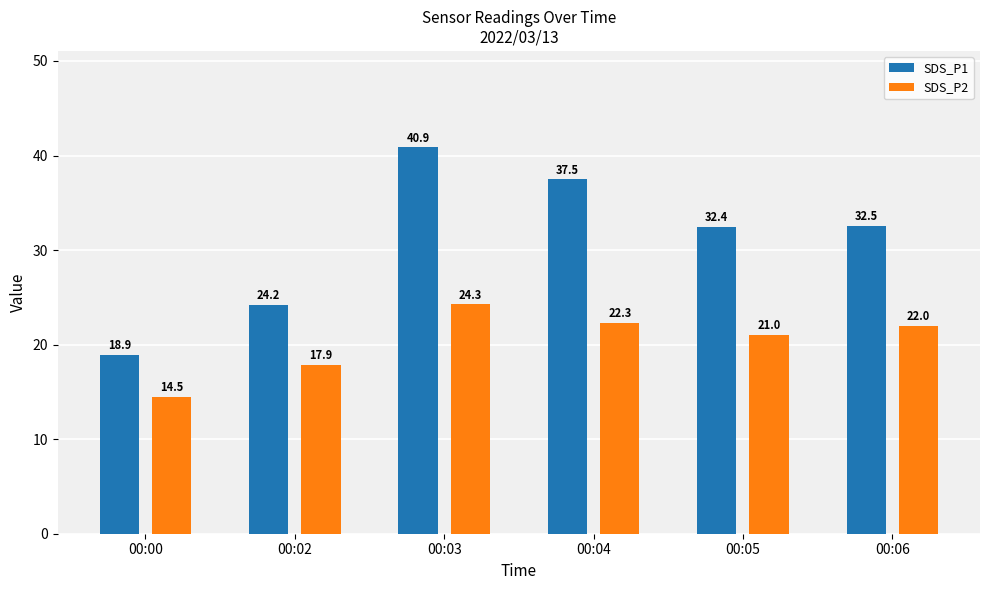

What is the maximum value shown in the chart?

40.9